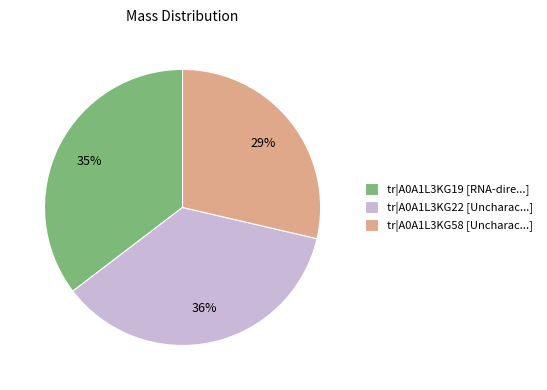

Which slice is the smallest?

tr|A0A1L3KG58